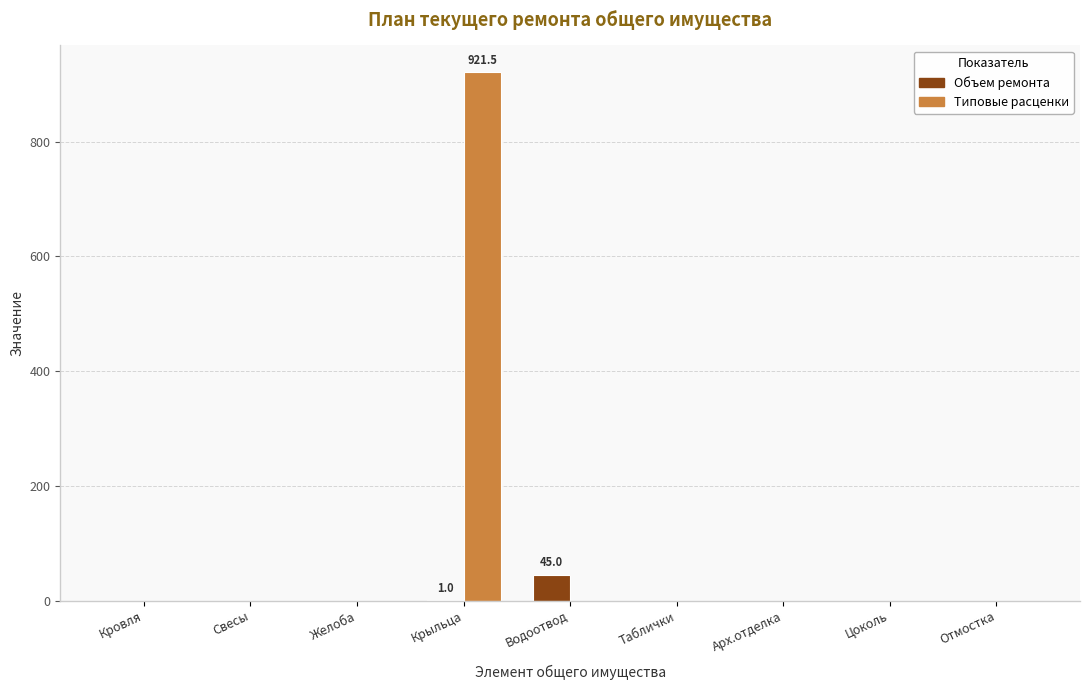

Are the bars grouped side by side (vs. stacked)?

Yes